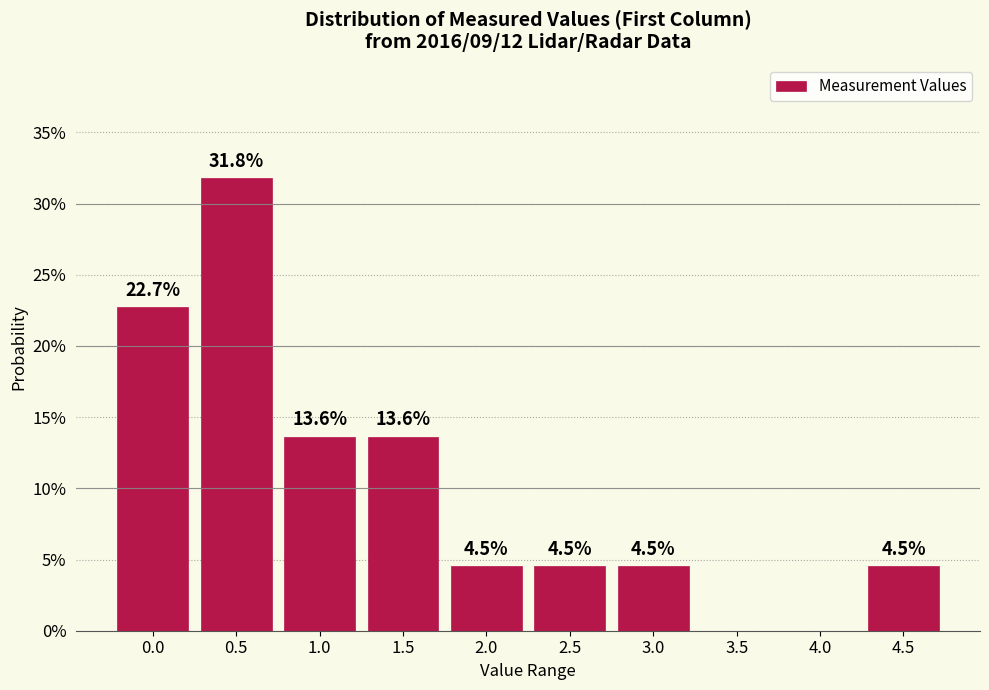

Reading left to right, extract all data points from this chart.

0.0=22.7	0.5=31.8	1.0=13.6	1.5=13.6	2.0=4.5	2.5=4.5	3.0=4.5	3.5=0.0	4.0=0.0	4.5=4.5